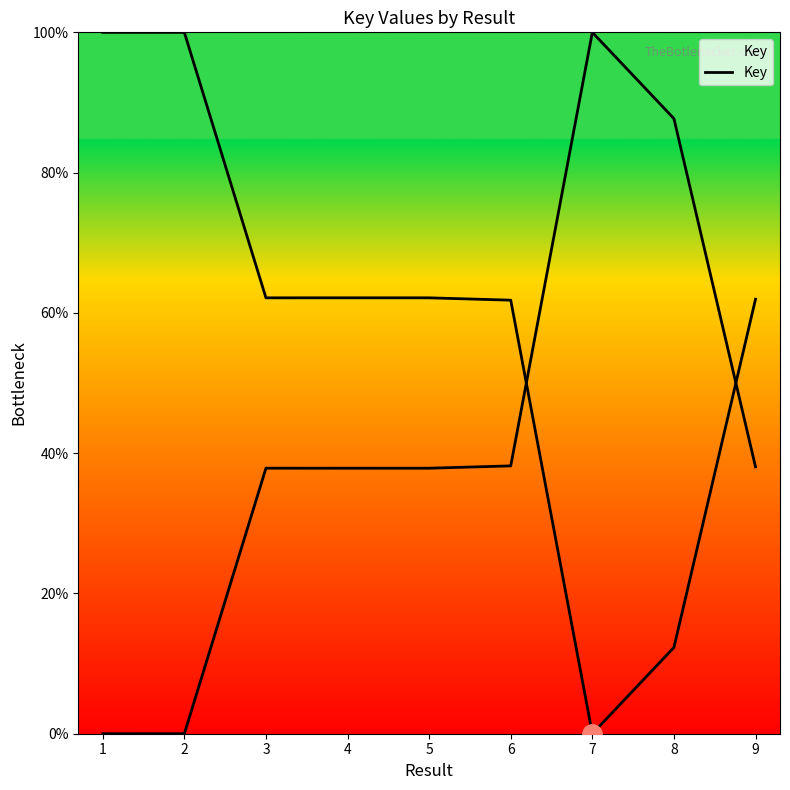

What is the sum of all values?

522.5